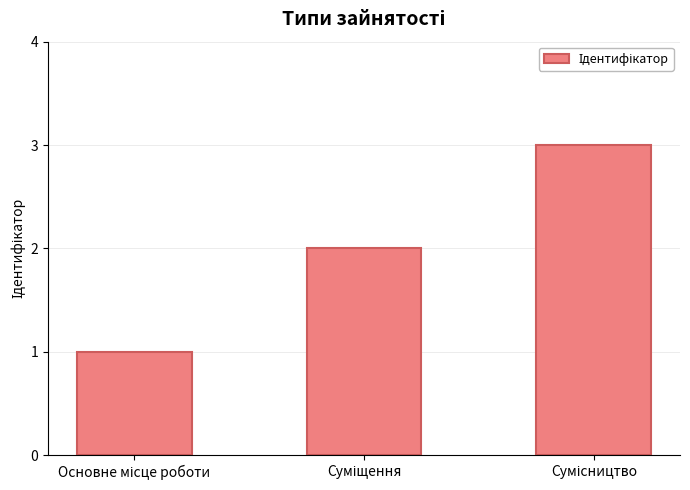

What is the greatest value displayed?

3